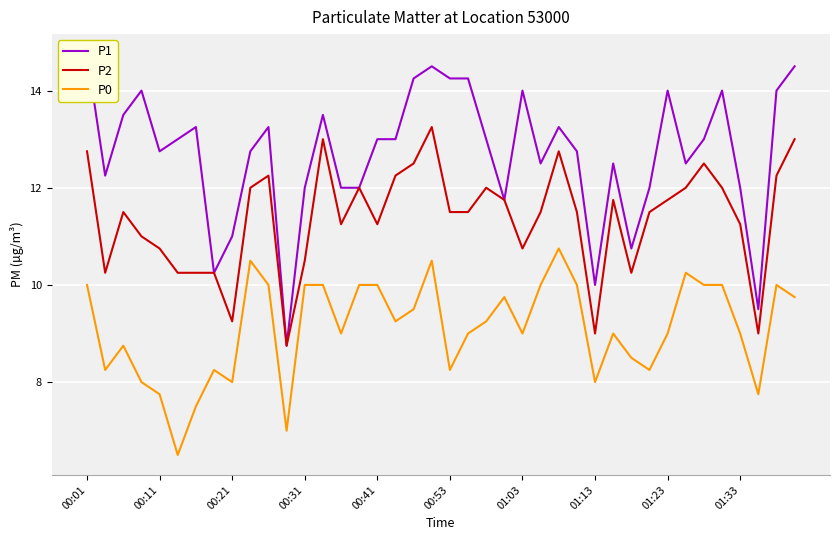

True or false: P0 has a value of 3.0 at 14.

False